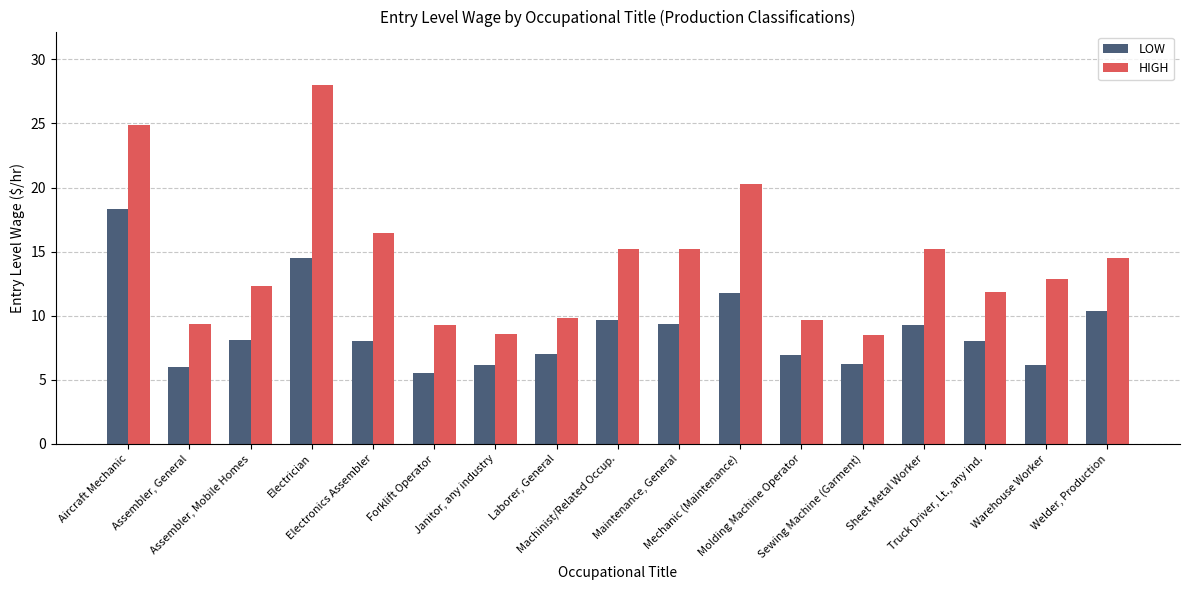

Where is HIGH nearest to the value 18?

Electronics Assembler